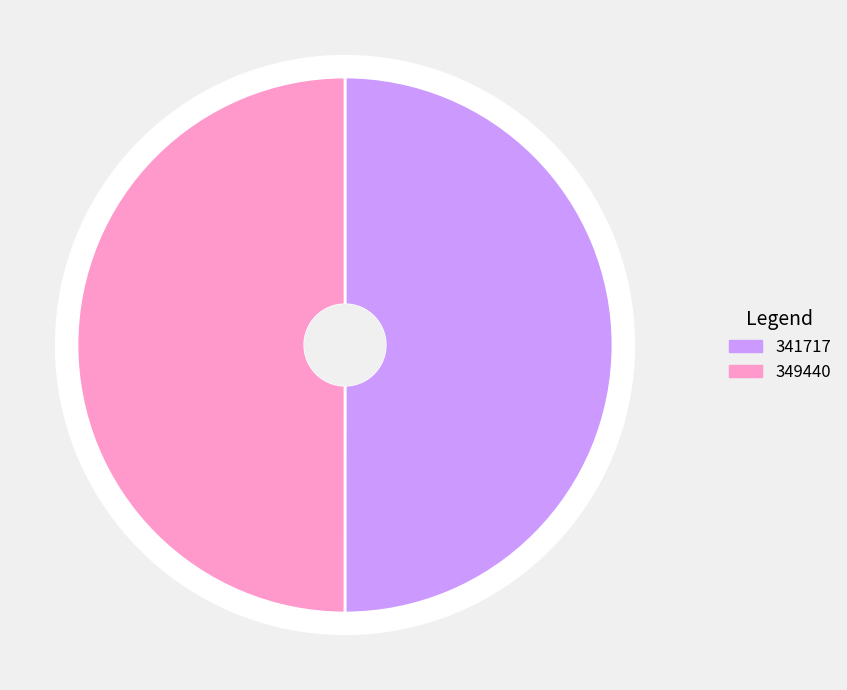

Which category has the biggest portion of the pie?

341717